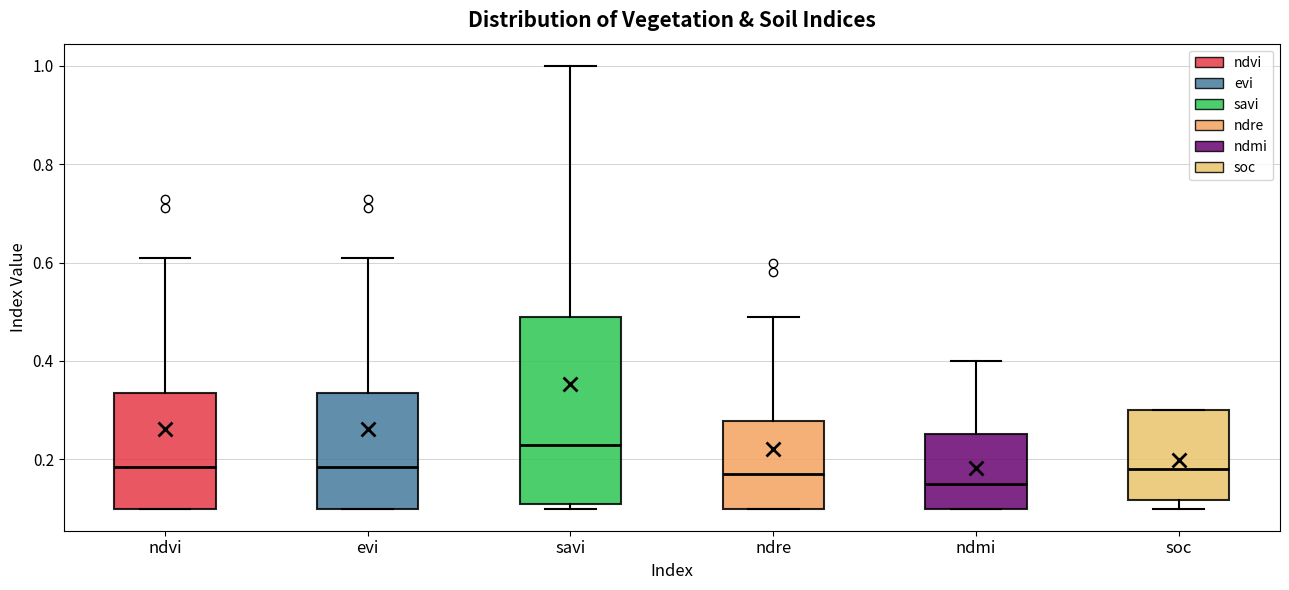

Reading left to right, read every box against the y-axis: the position of its median line, the range the box covers, and the ends of its whiskers. The values are not printed on the chart, so give them approximately, as read against the axis.

ndvi: median 0.18, box 0.10 to 0.34, whiskers 0.10 to 0.62
evi: median 0.18, box 0.10 to 0.34, whiskers 0.10 to 0.62
savi: median 0.24, box 0.12 to 0.50, whiskers 0.10 to 1.00
ndre: median 0.18, box 0.10 to 0.28, whiskers 0.10 to 0.50
ndmi: median 0.16, box 0.10 to 0.26, whiskers 0.10 to 0.40
soc: median 0.18, box 0.12 to 0.30, whiskers 0.10 to 0.30